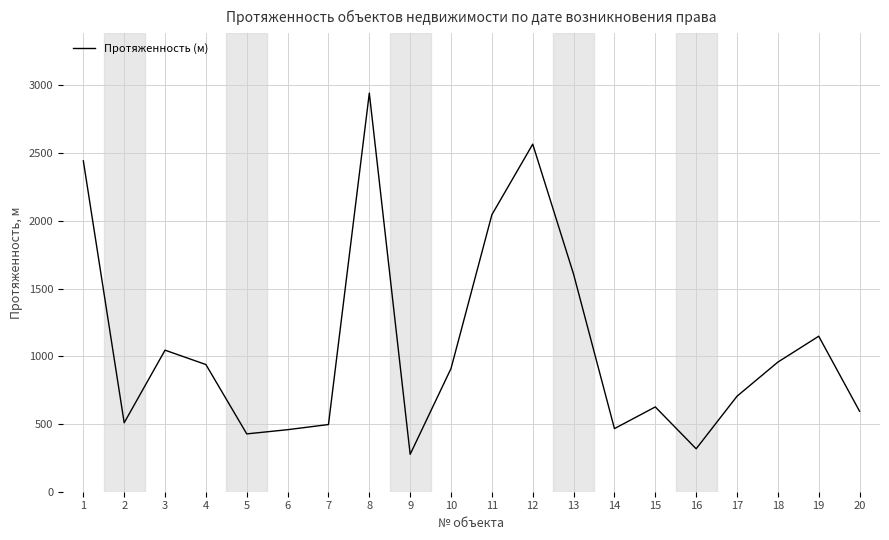

How many lines are shown in the chart?

1